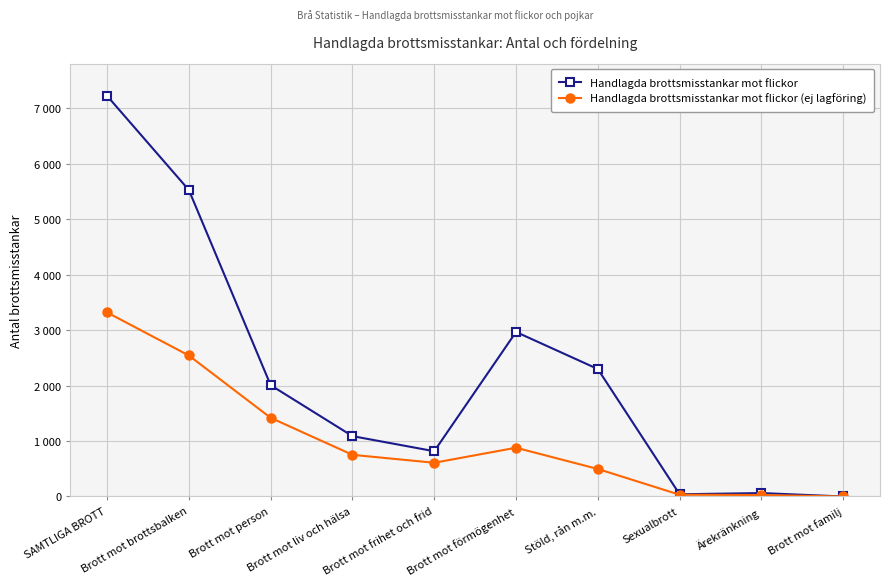

Is this an area chart (filled region under the line)?

No